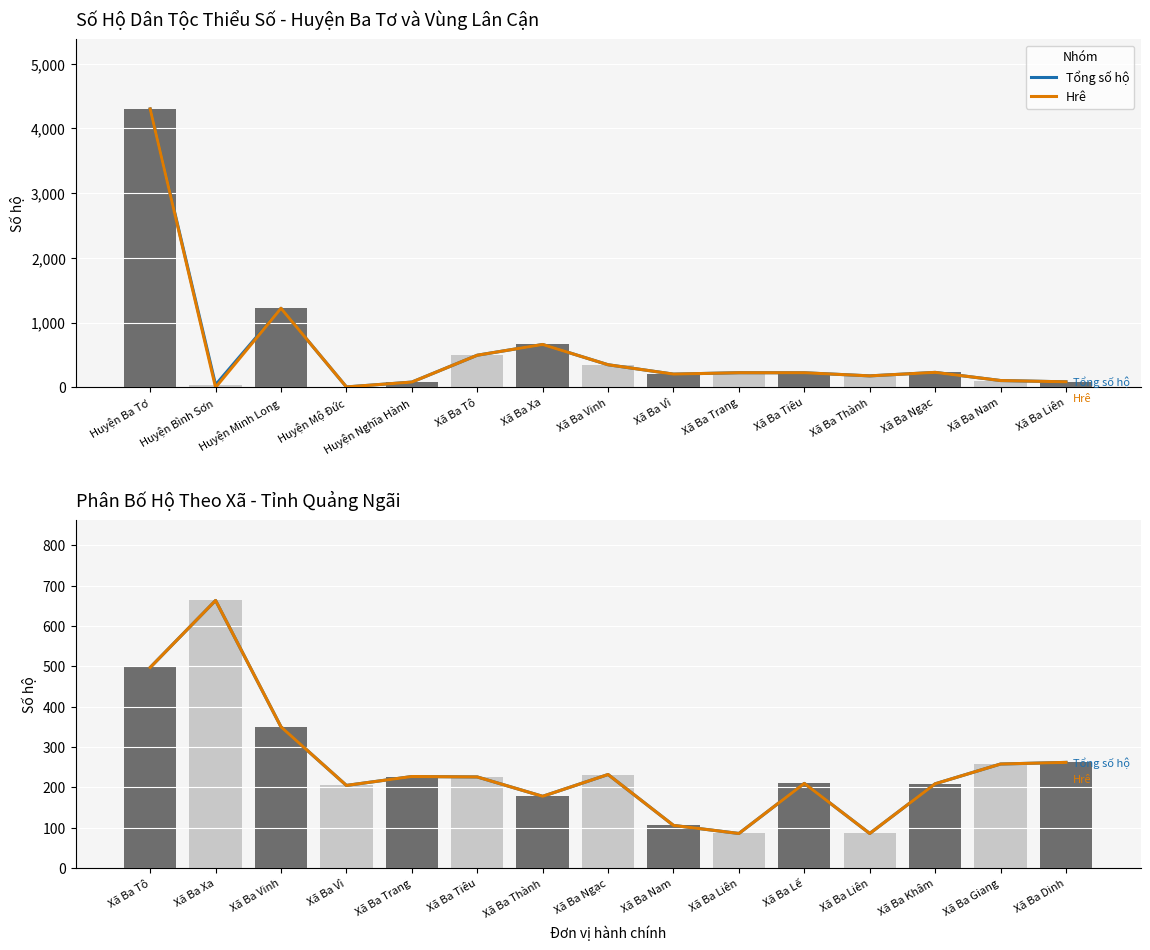

What position from the right is Xã Ba Vinh?

8